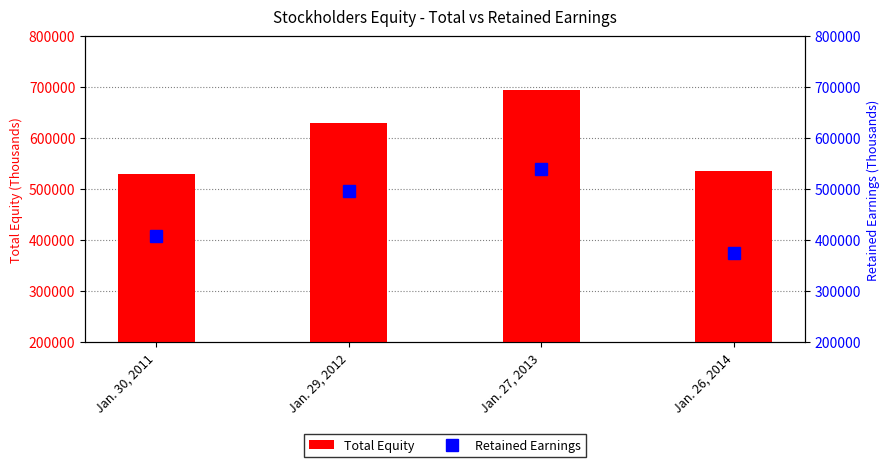

Reading left to right, transcribe all the data shown in this chart.

Total Equity: Jan. 30, 2011=528615	Jan. 29, 2012=630188	Jan. 27, 2013=694826	Jan. 26, 2014=535843
Retained Earnings: Jan. 30, 2011=407276	Jan. 29, 2012=496363	Jan. 27, 2013=538302	Jan. 26, 2014=373836